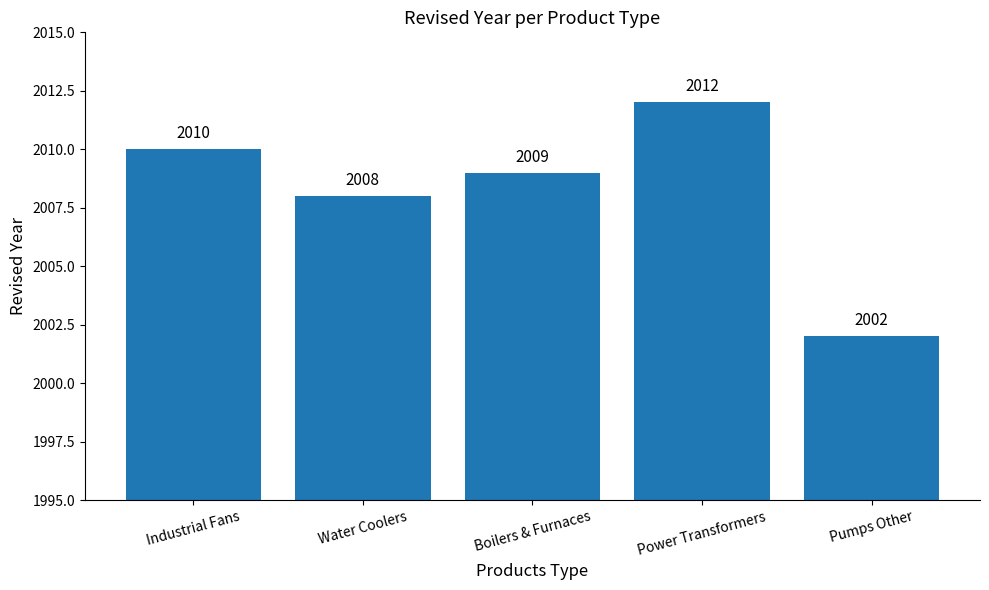

What position from the left is Water Coolers?

2